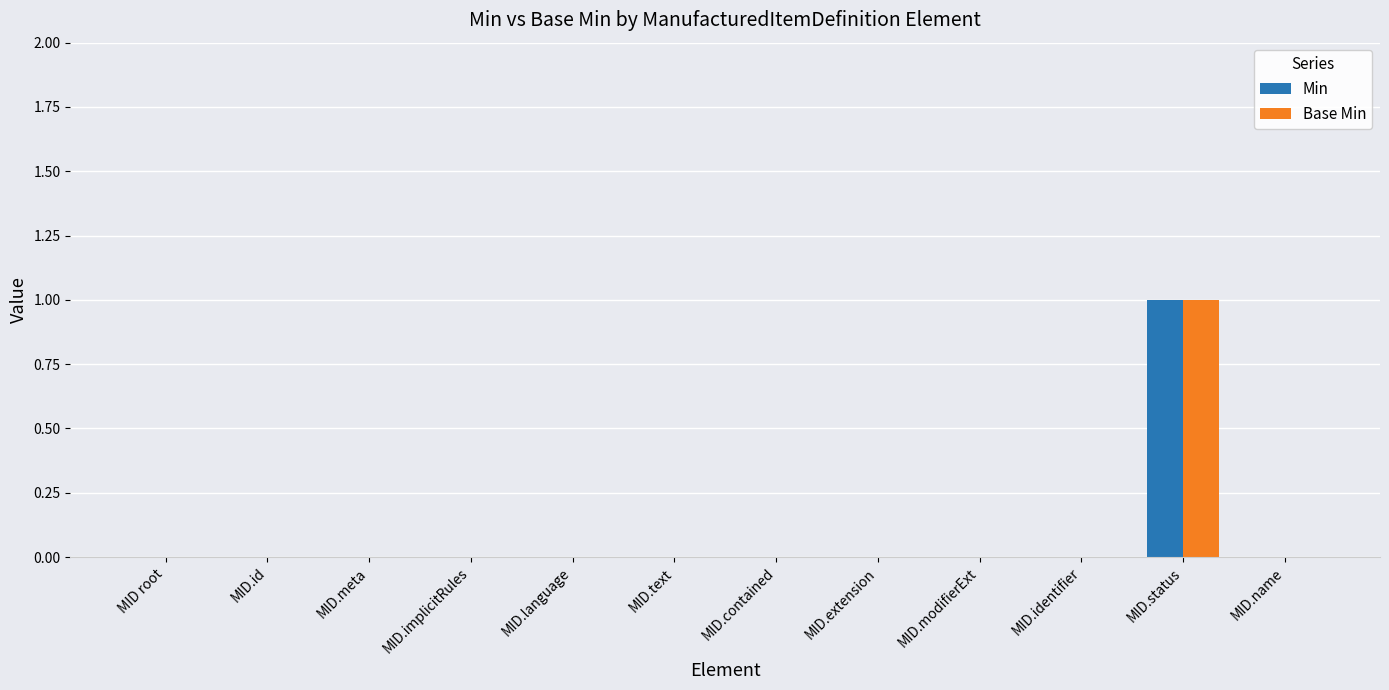

Which category has the highest value across all series?

MID.status